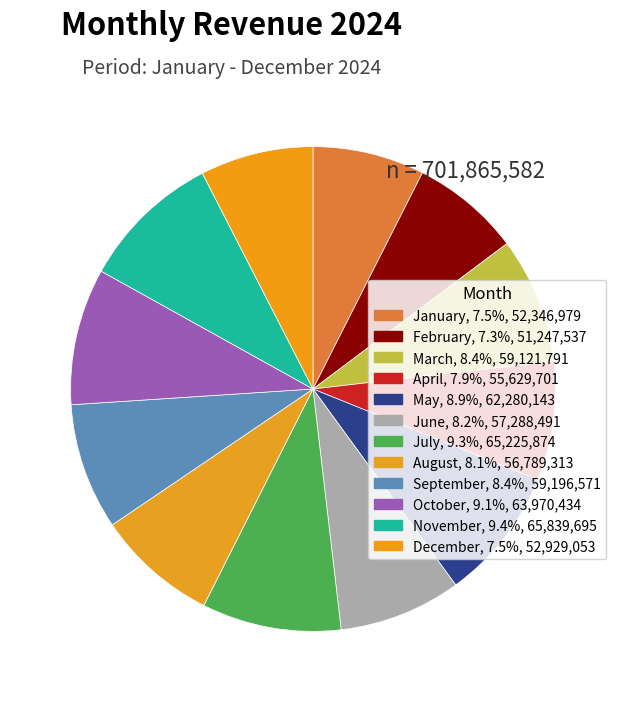

Count the number of slices in the pie.

12